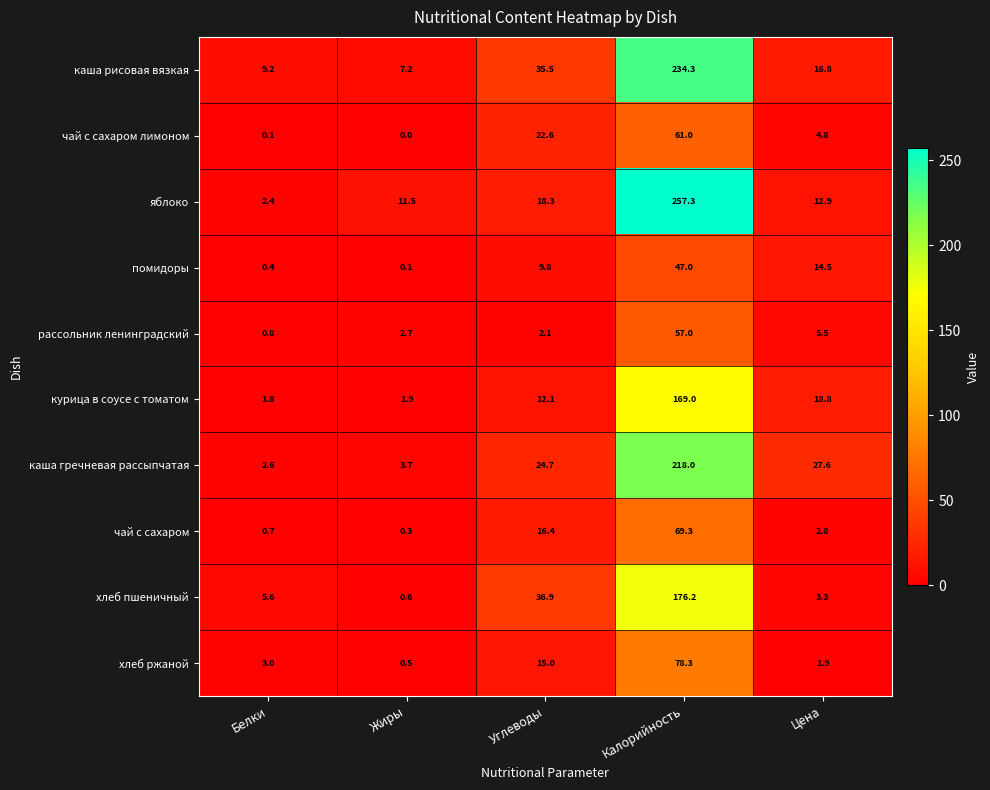

Count the number of data series in this chart.

10